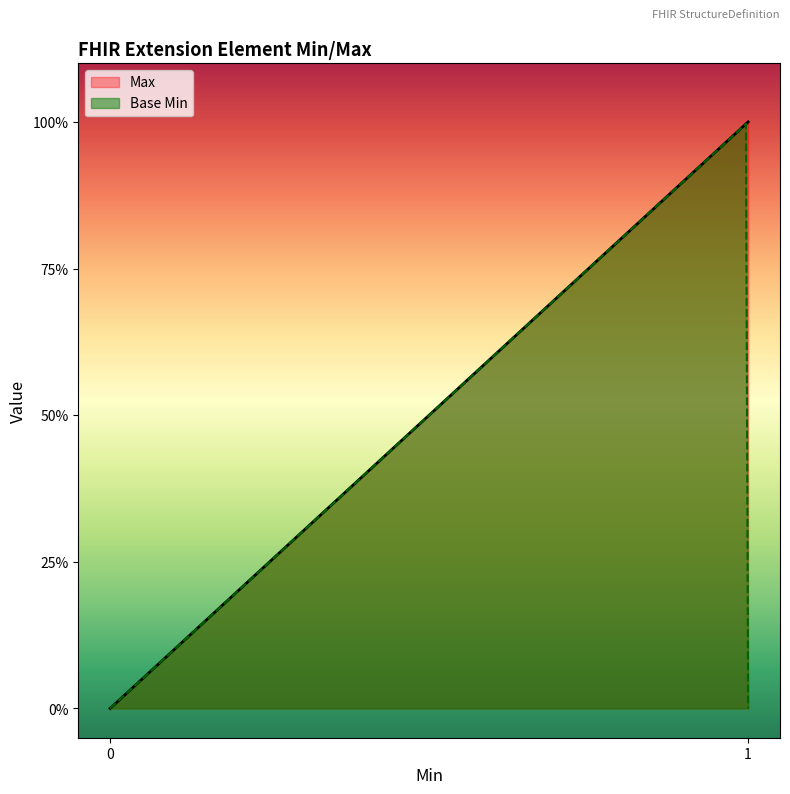

How many lines are shown in the chart?

2